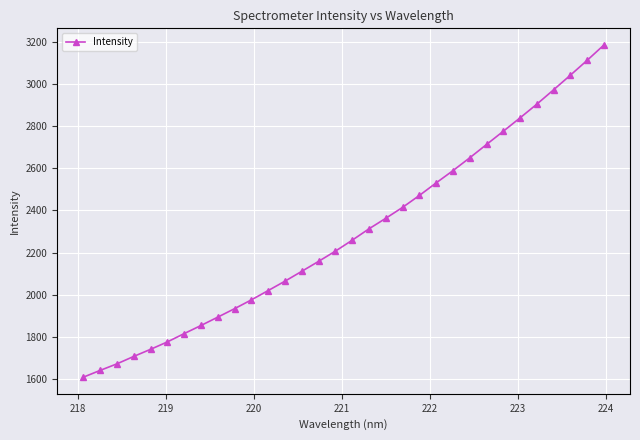

How many series are shown in this chart?

1